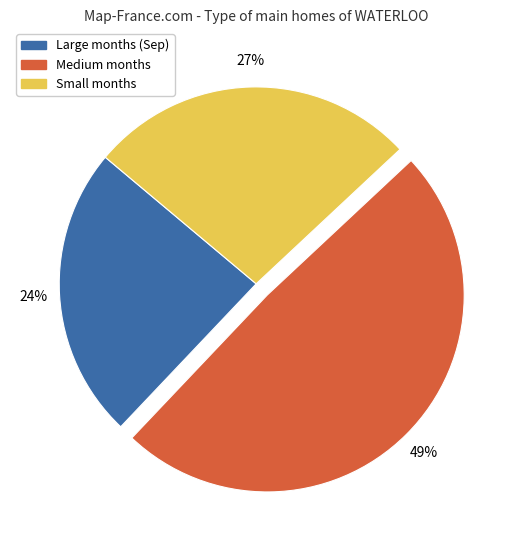

Does any single category account for the majority?

No